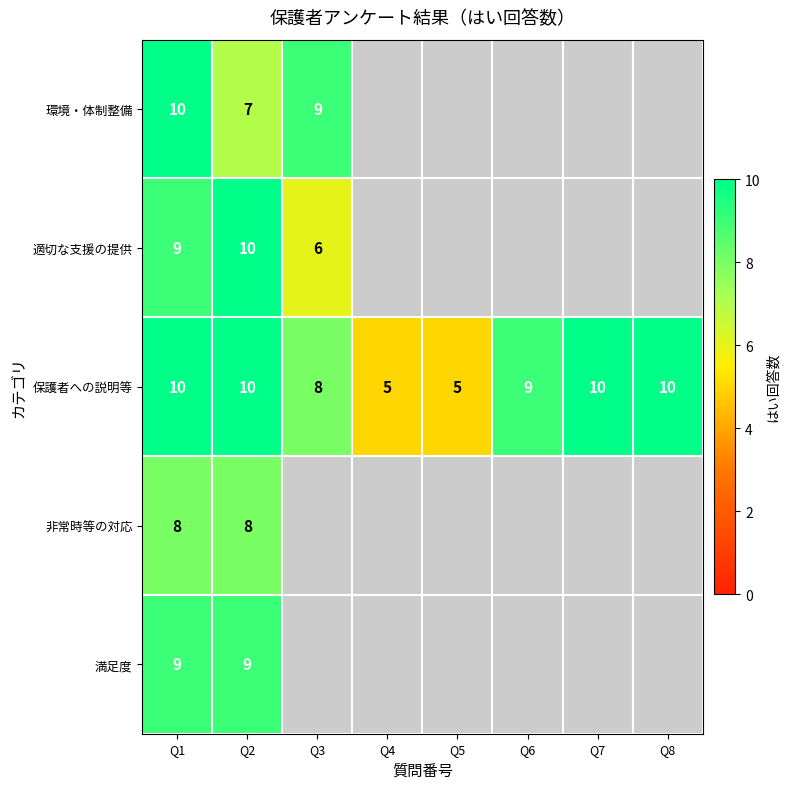

What is the smallest value displayed?

5.0